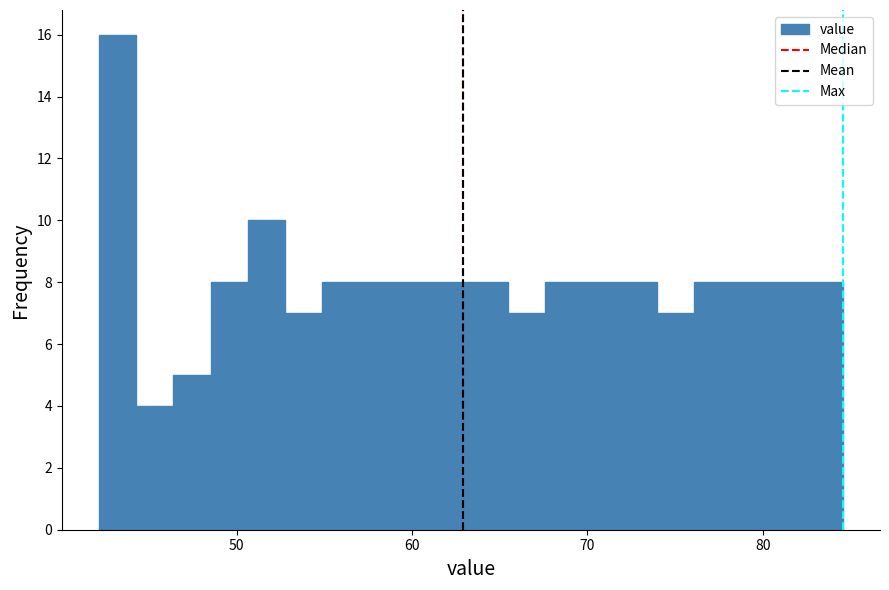

Around what value on the x-axis is the tallest bar? Give the approximate position of its centre, as read against the axis.

43